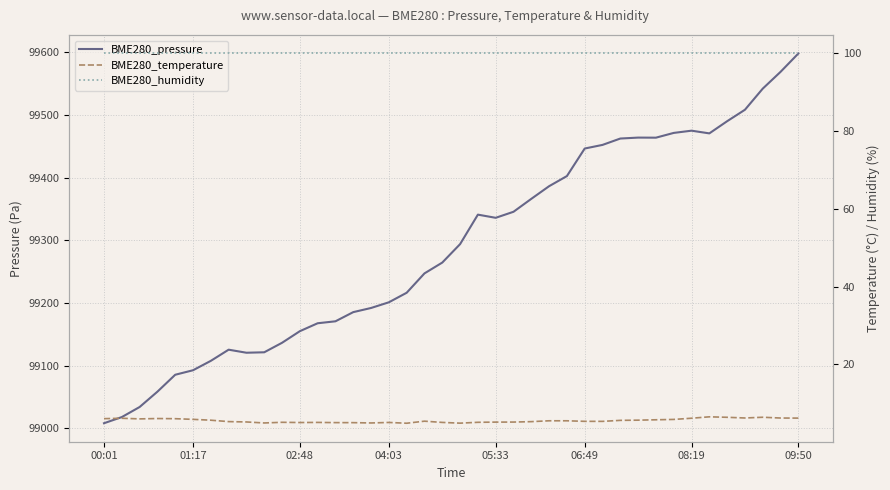

What is the sum of all BME280_pressure values?

3971594.4